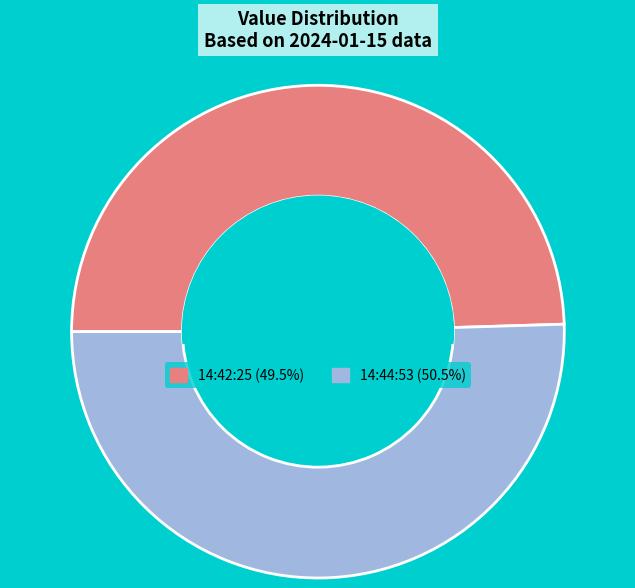

Does any single category account for the majority?

Yes